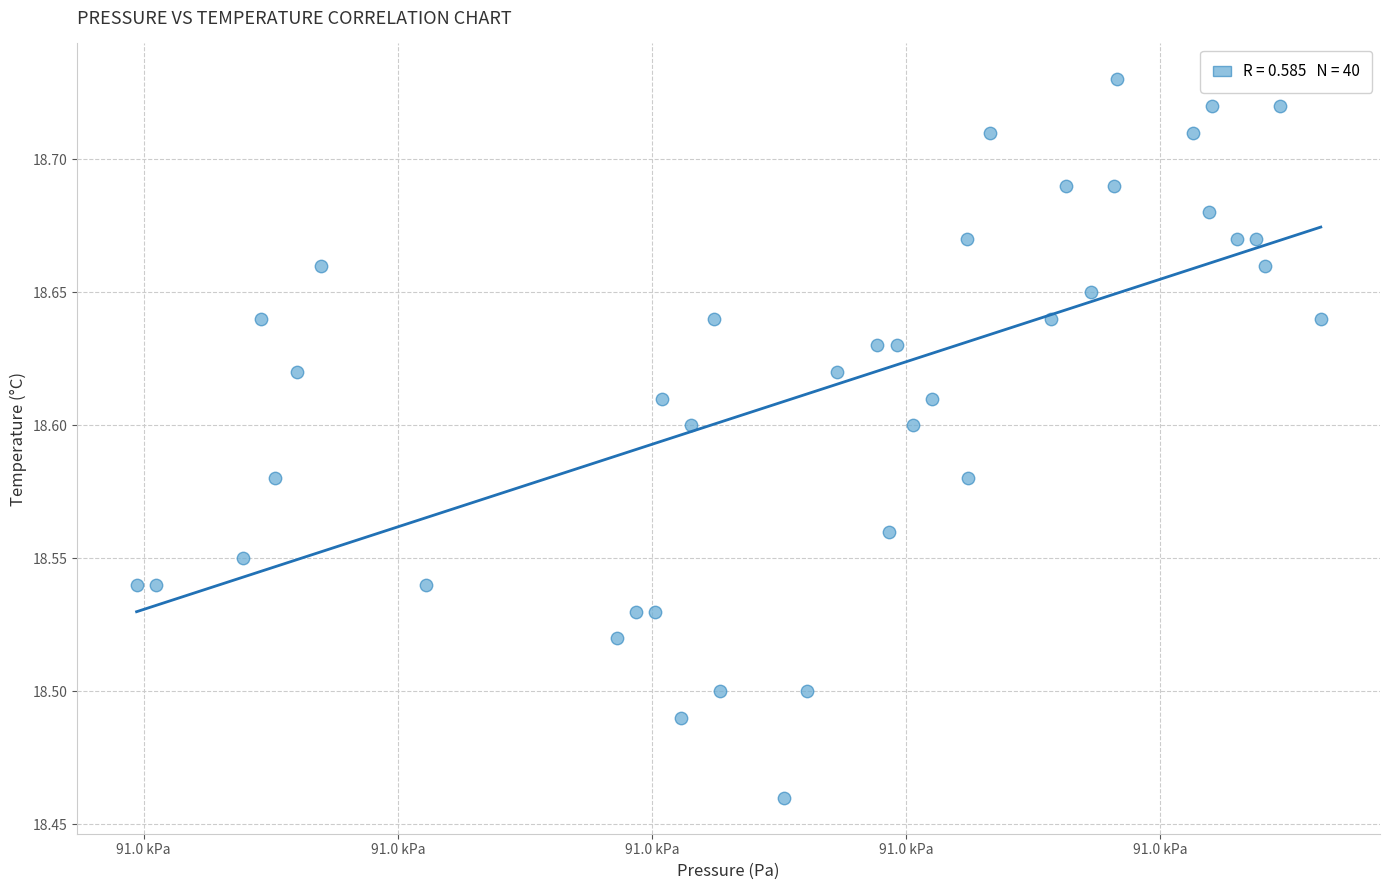

What is the range of Y values (max minus min)?

0.3